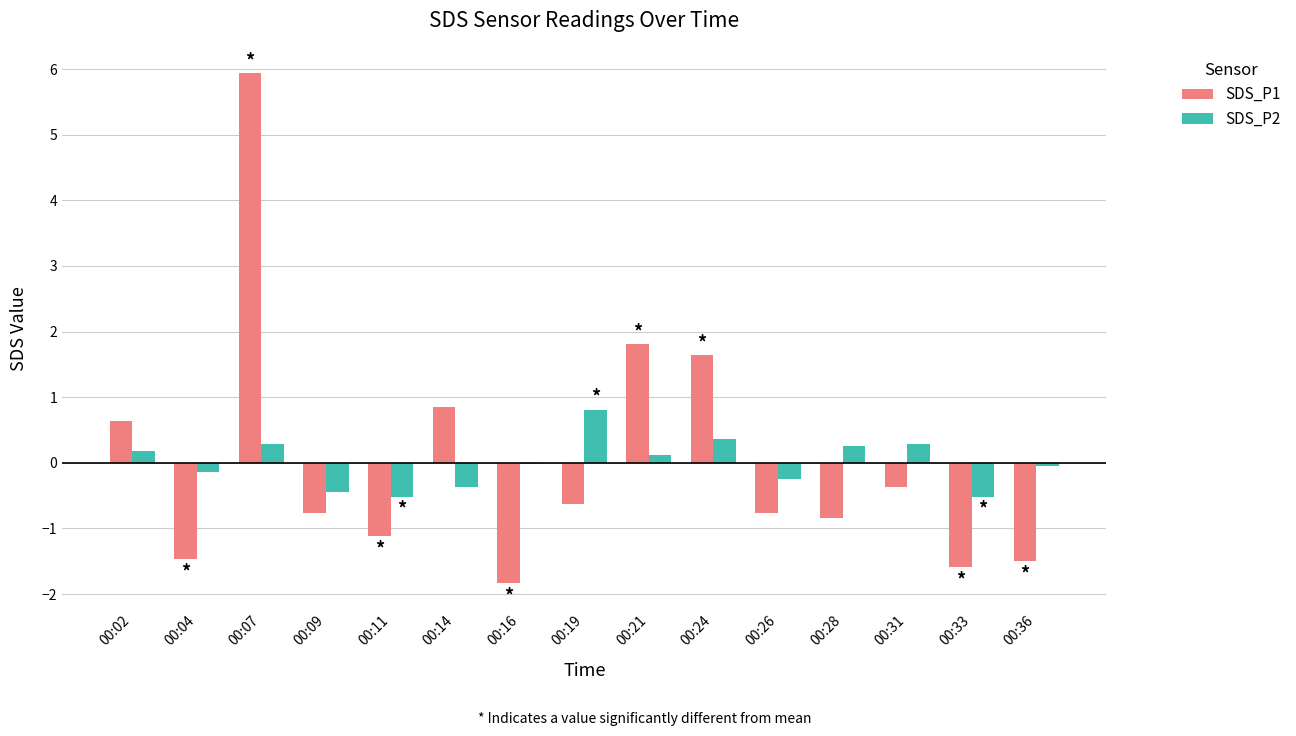

The value of SDS_P1 at 00:19 is -0.6. True or false?

True